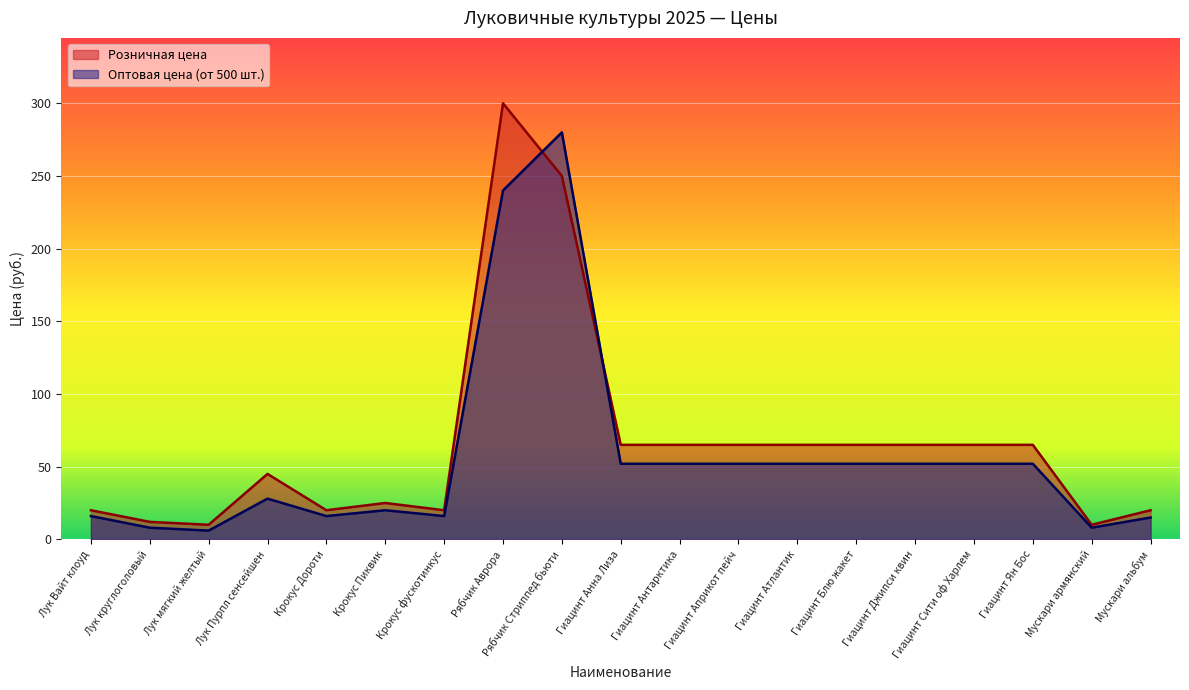

What are all the series names shown in the legend?

Розничная цена, Оптовая цена (от 500 шт.)